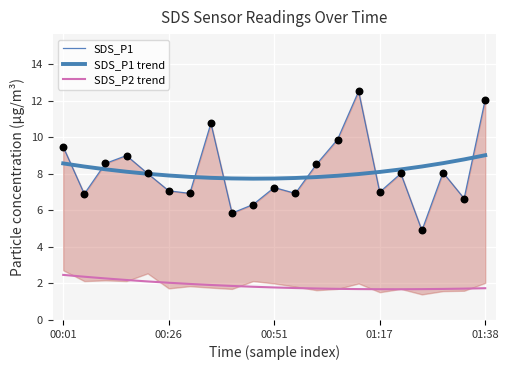

What is the minimum value for SDS_P1 trend?

7.7